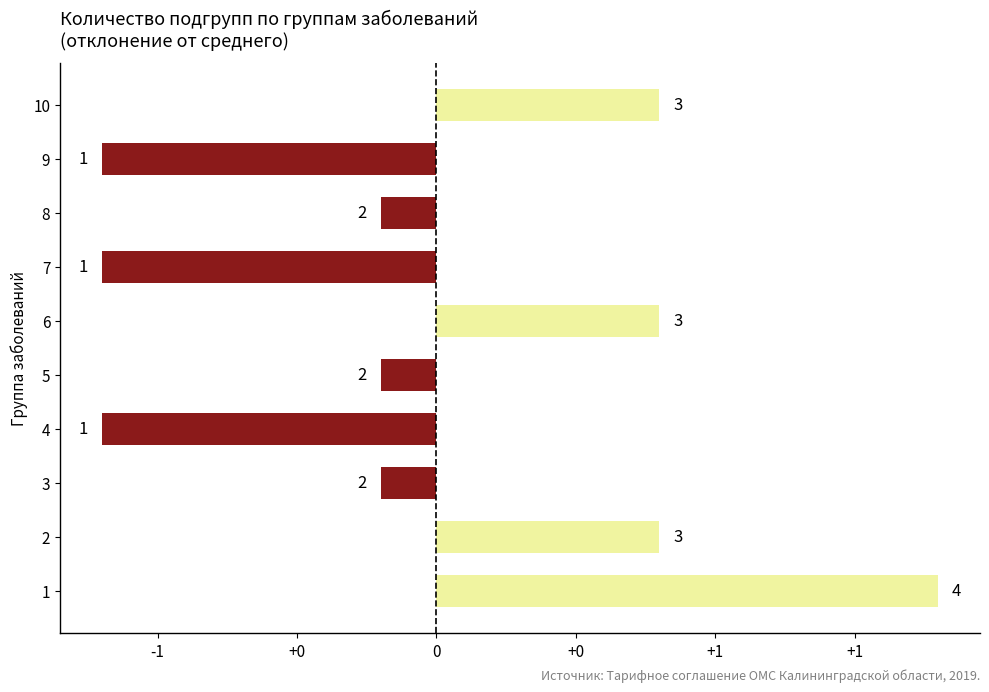

Are the bars horizontal?

Yes